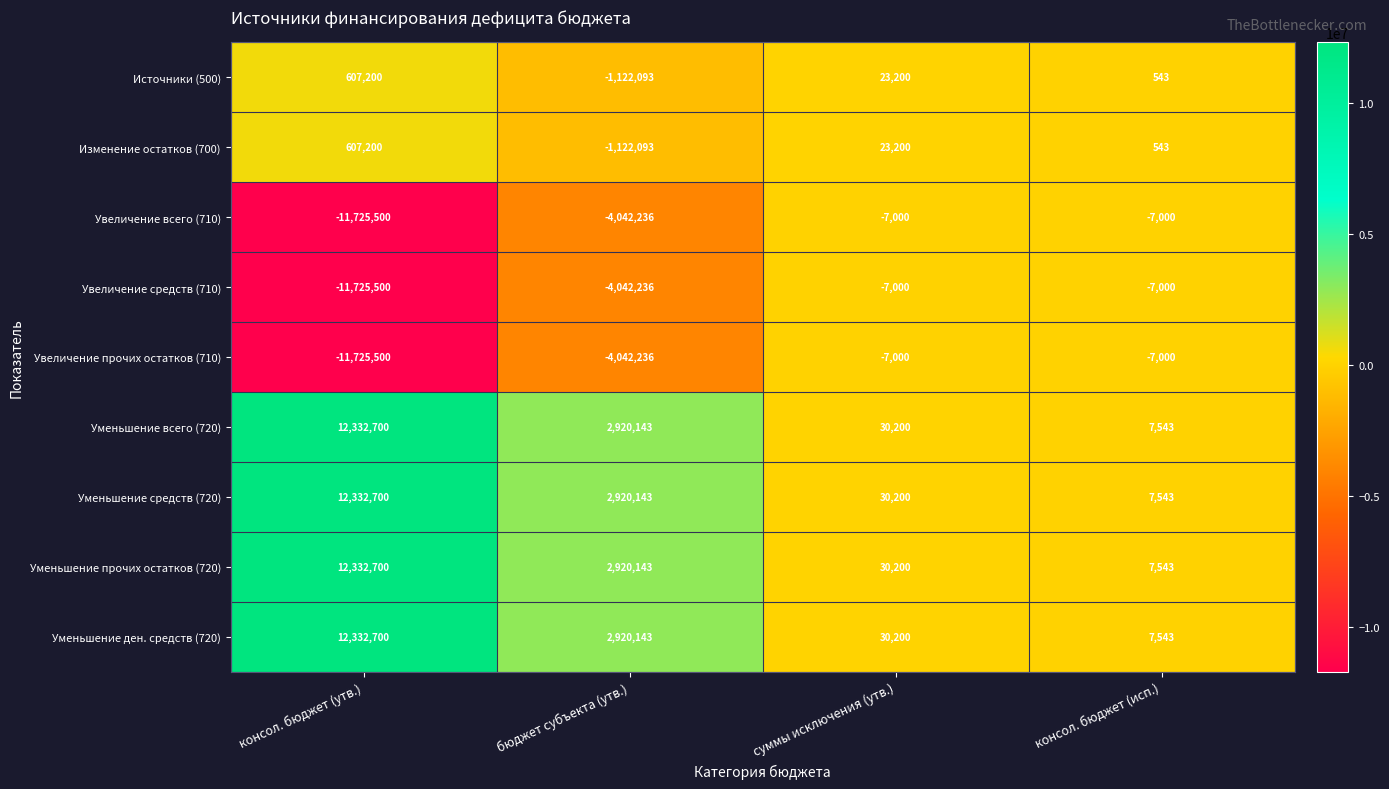

At which category does the chart reach its minimum across all series?

консол. бюджет (утв.)